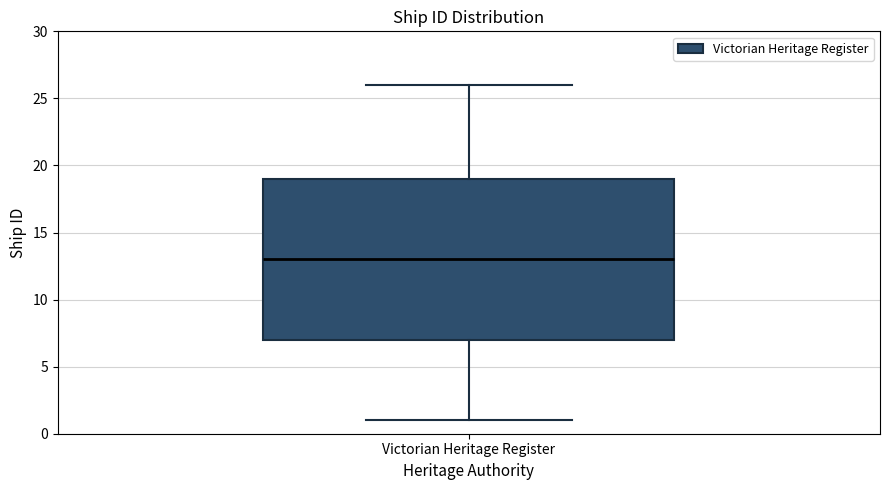

Where does the median line of the box for Victorian Heritage Register sit on the y-axis? The values are not printed on the chart, so give them approximately, as read against the axis.

13